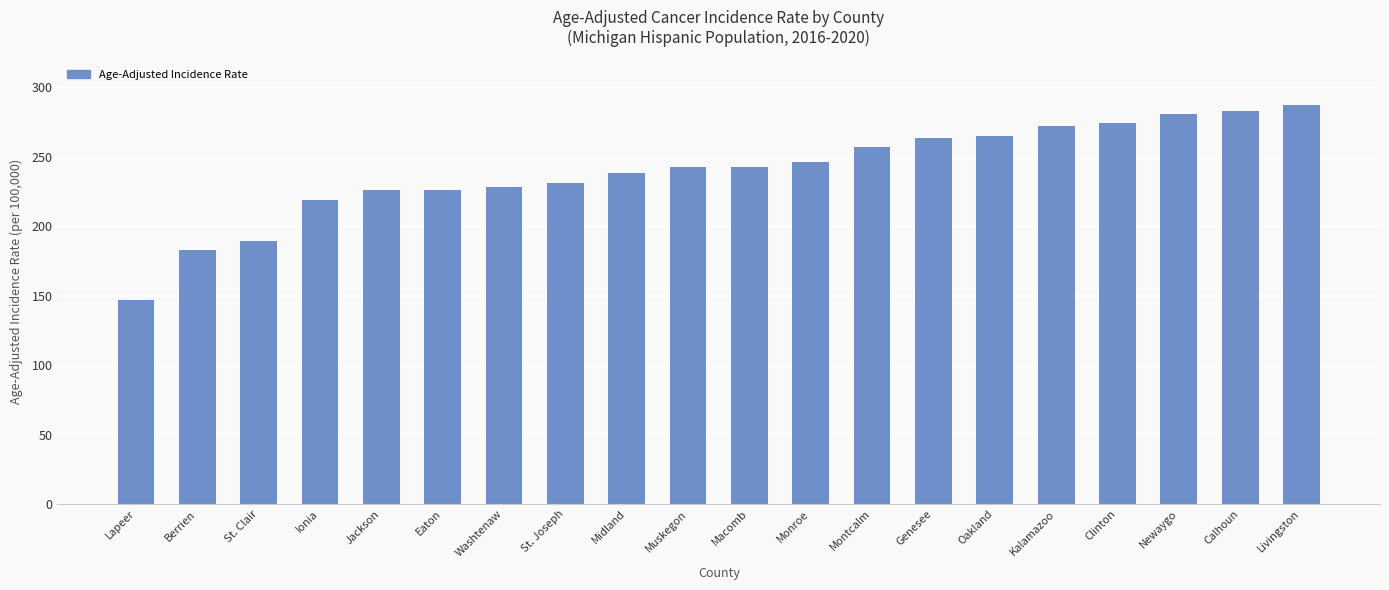

Are the bars grouped side by side (vs. stacked)?

No